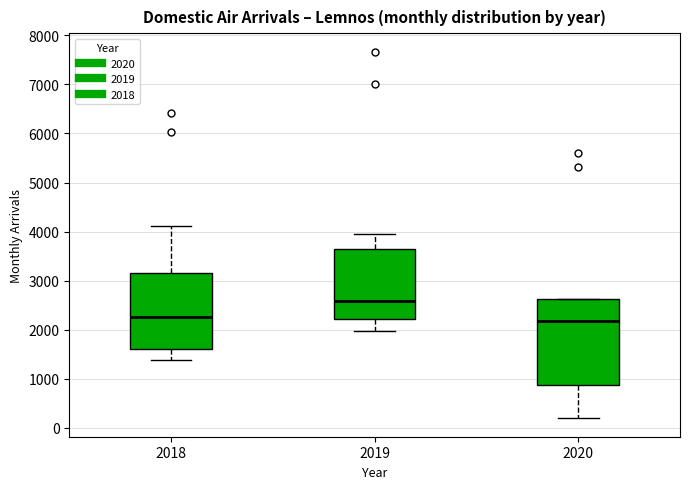

Which box has the highest median line?

2019